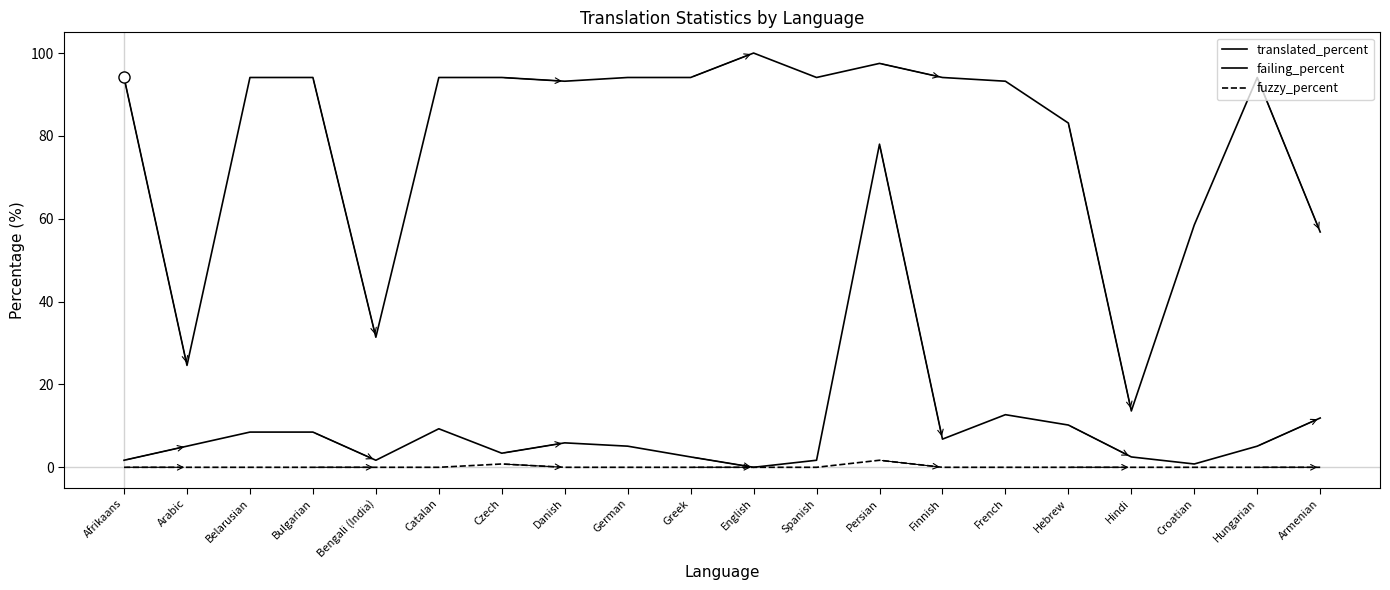

Does the chart display data point markers on the line(s)?

No